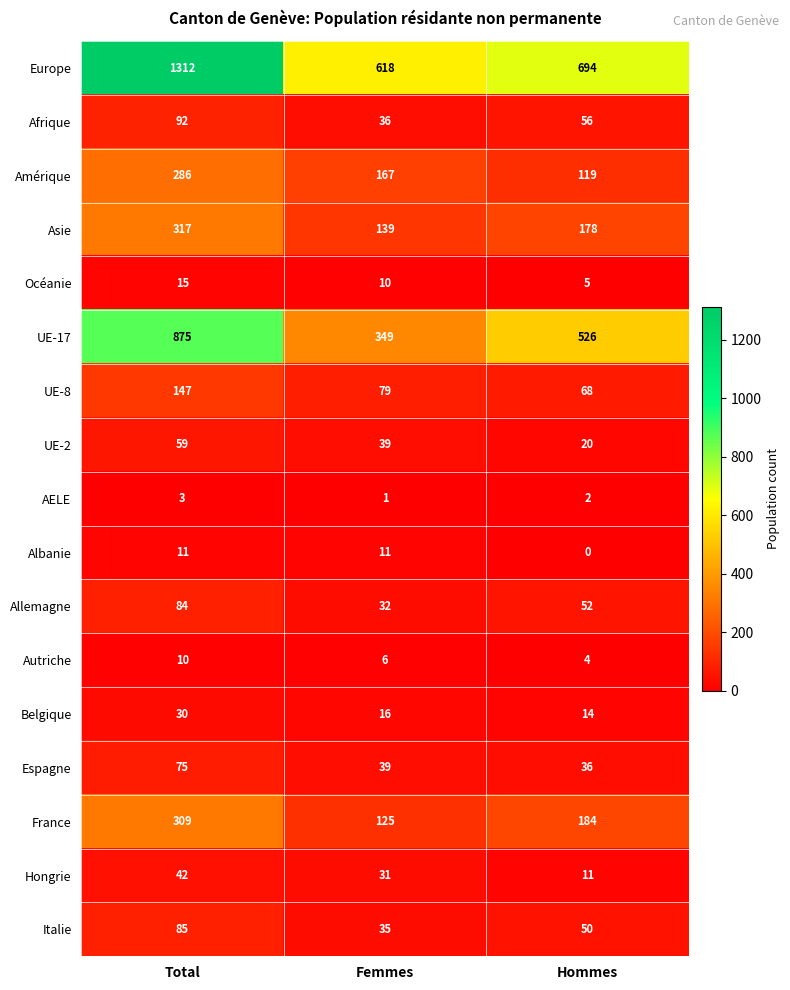

At Total, list the series in order from smallest to largest.

AELE, Autriche, Albanie, Océanie, Belgique, Hongrie, UE-2, Espagne, Allemagne, Italie, Afrique, UE-8, Amérique, France, Asie, UE-17, Europe